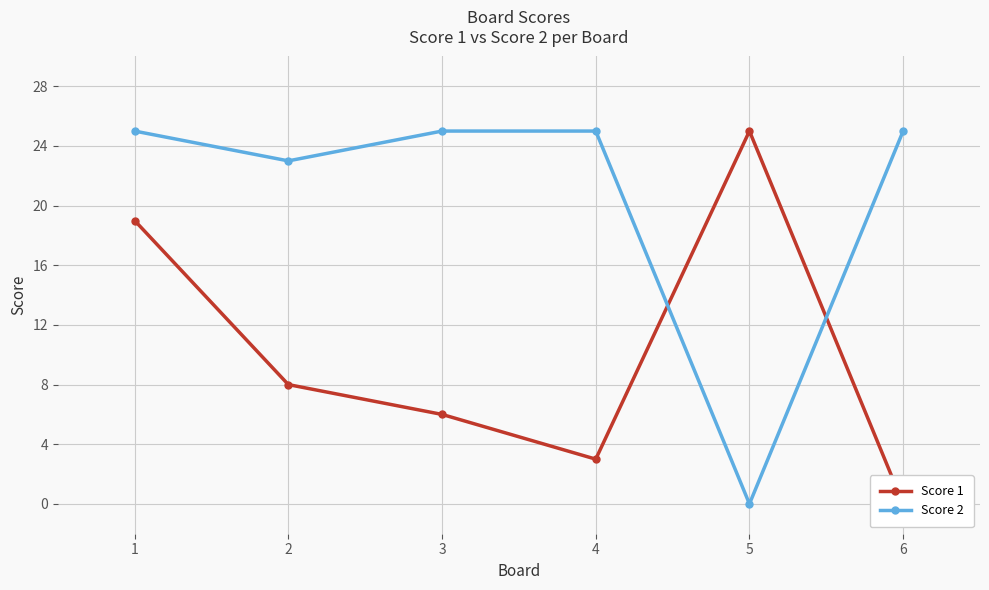

The value of Score 1 at 2 is 4. True or false?

False